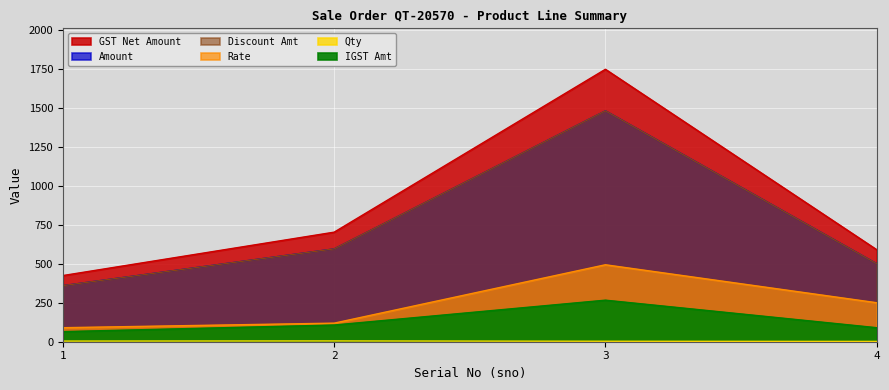

True or false: qty and gst_net_amount cross at least once.

False